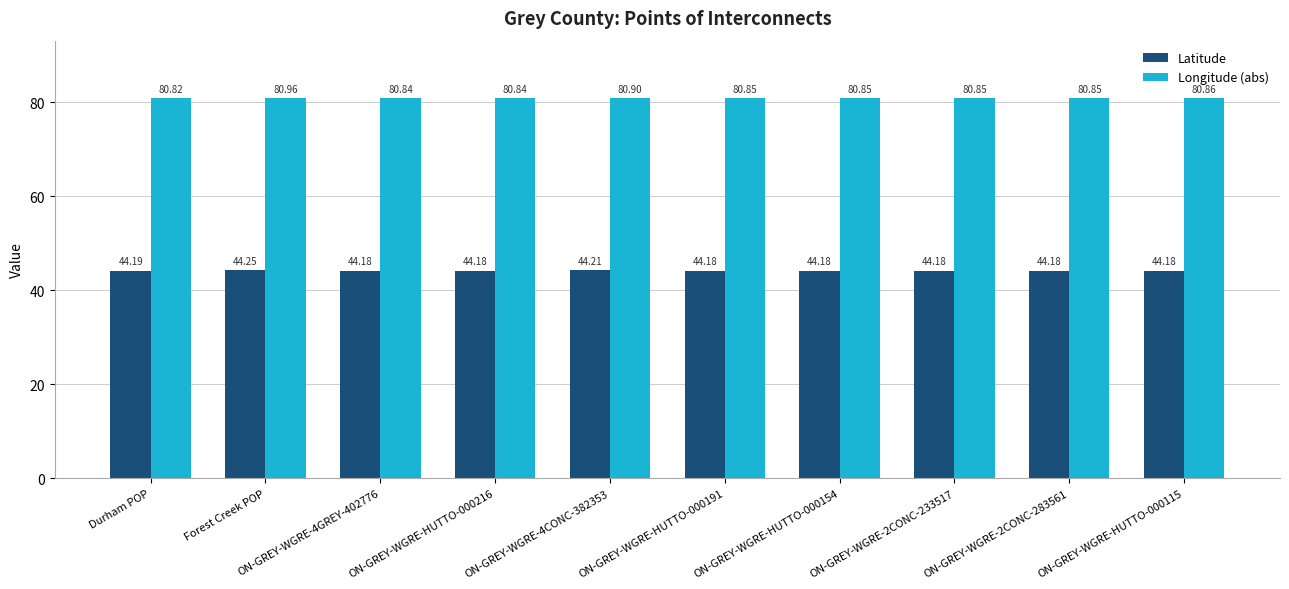

List the series in order of their overall mean, lowest first.

Latitude, Longitude (abs)